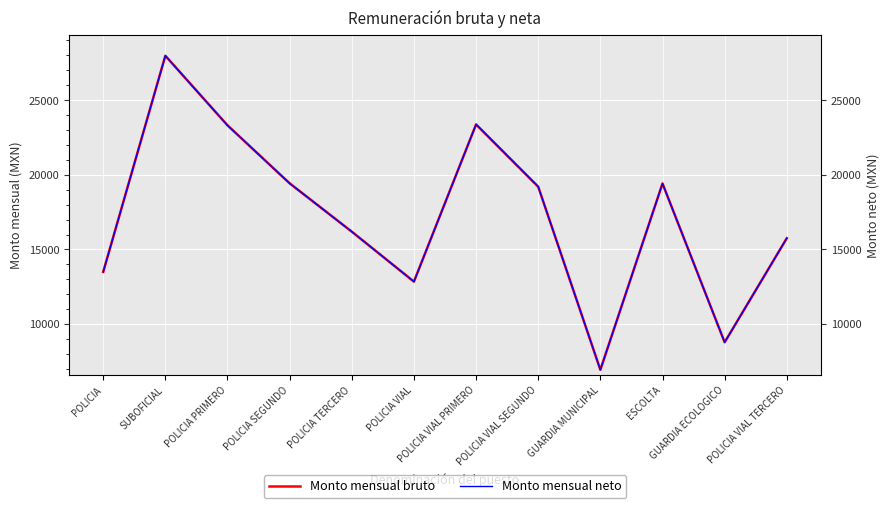

Which category has the highest value across all series?

SUBOFICIAL